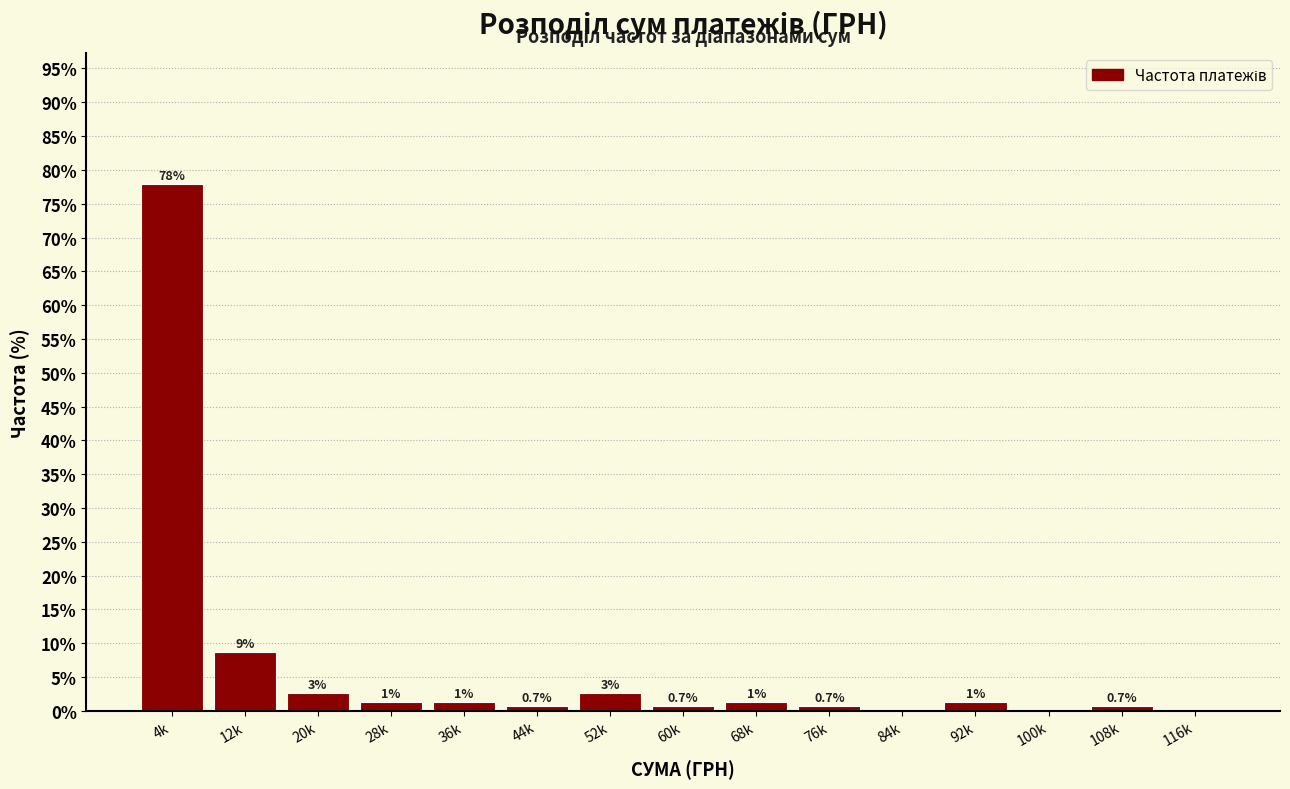

Are the bars horizontal?

No